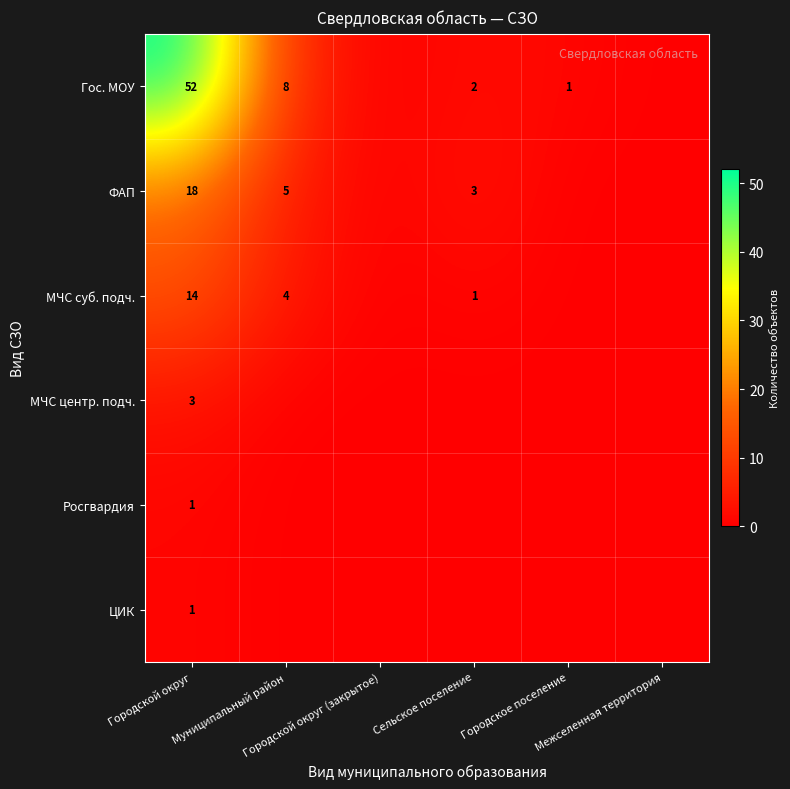

Which has a higher value, Межселенная территория or Муниципальный район?

Муниципальный район